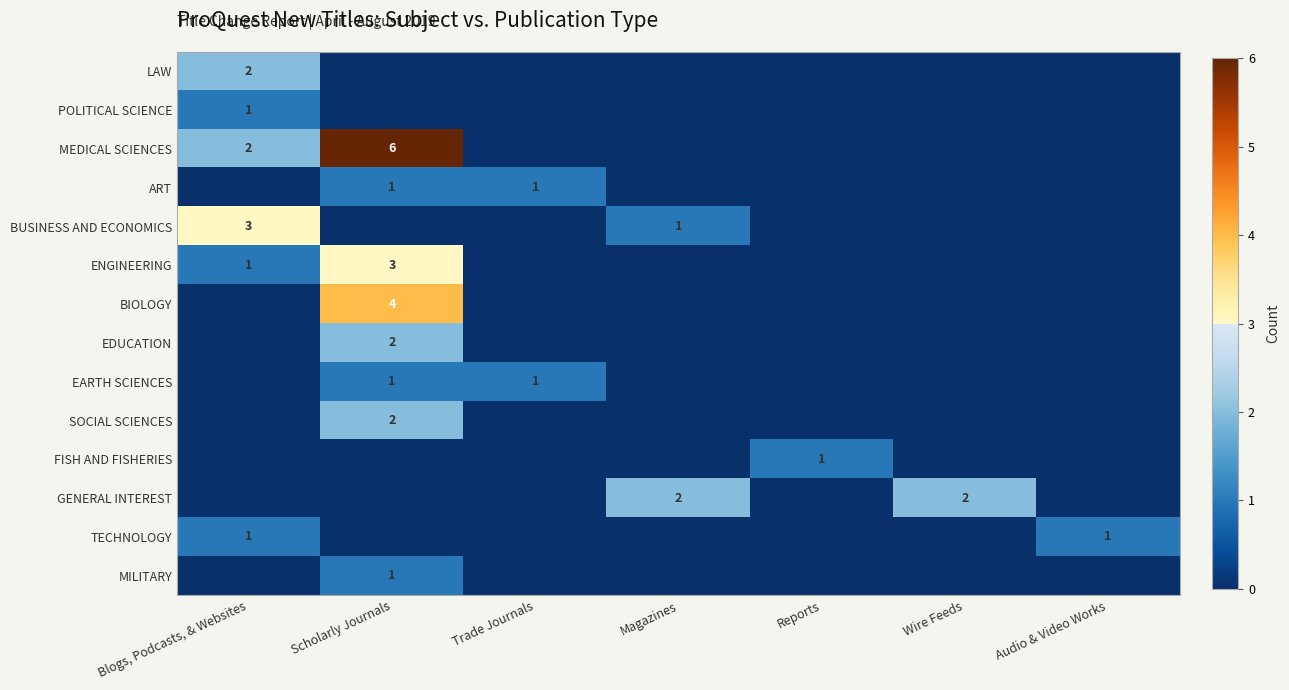

Which category has the highest value across all series?

Scholarly Journals